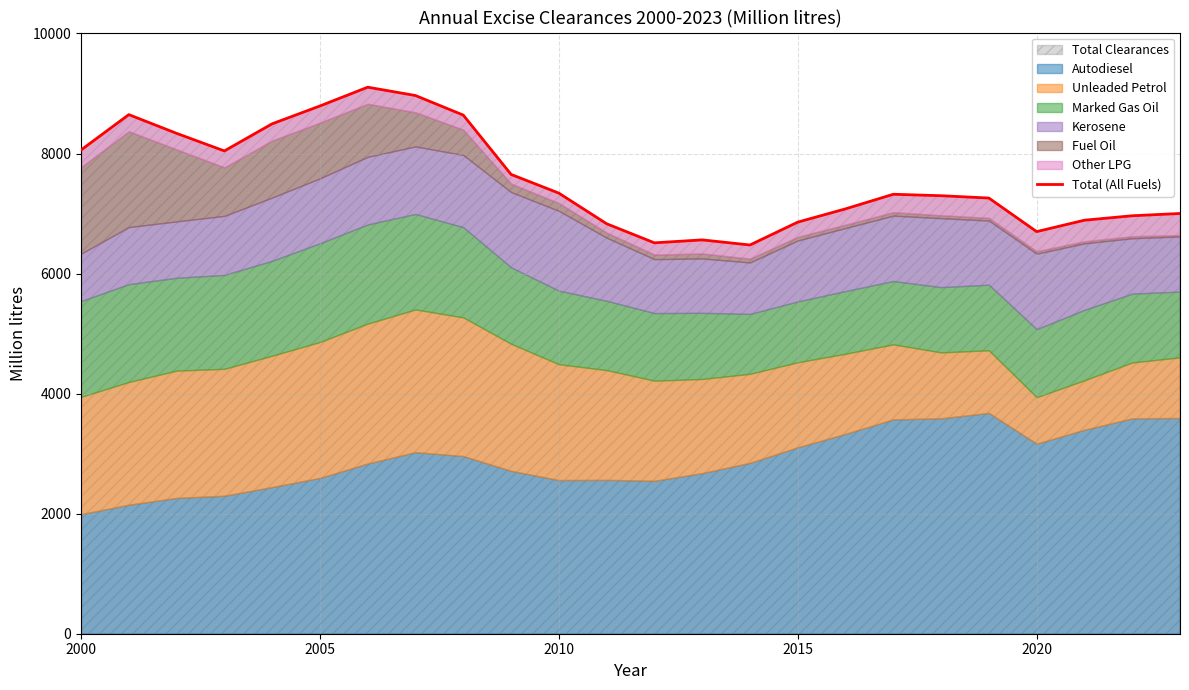

How many interior local peaks (higher than both neighbors) does the data have?

4